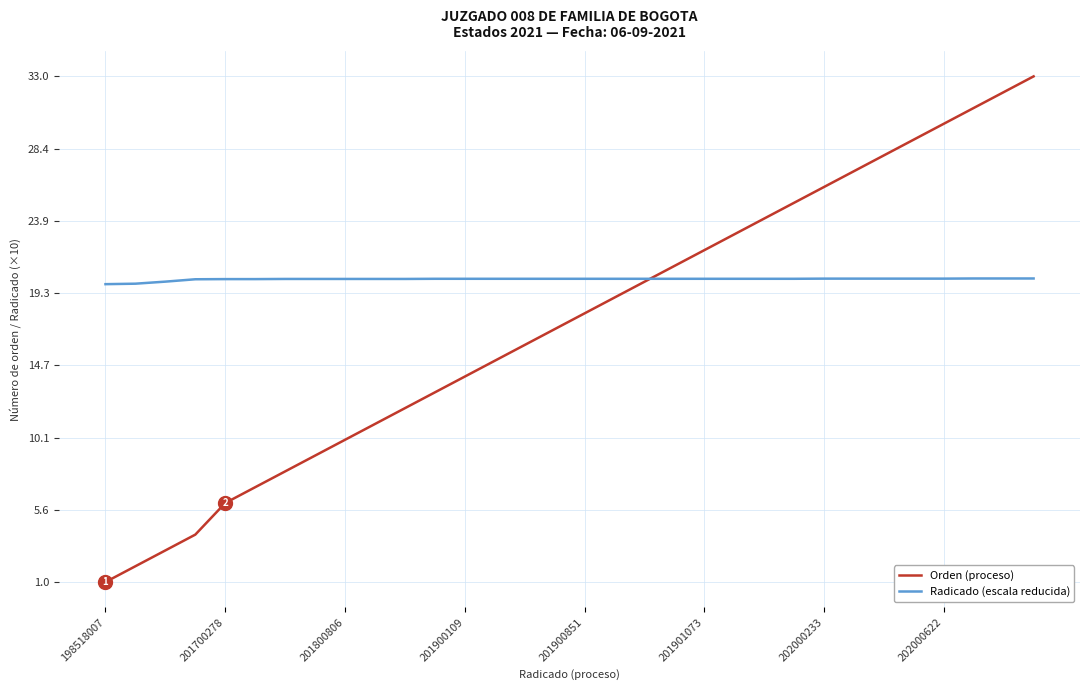

Which series has the largest range (max minus min)?

Orden (proceso)